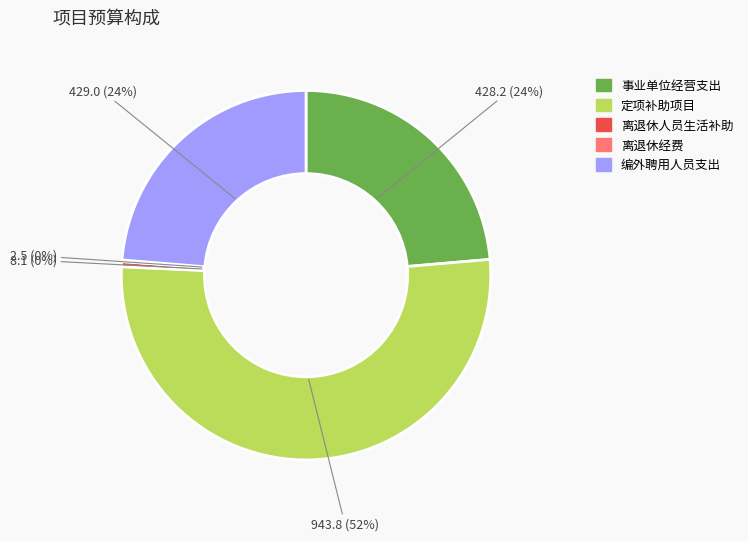

Does any single category account for the majority?

Yes